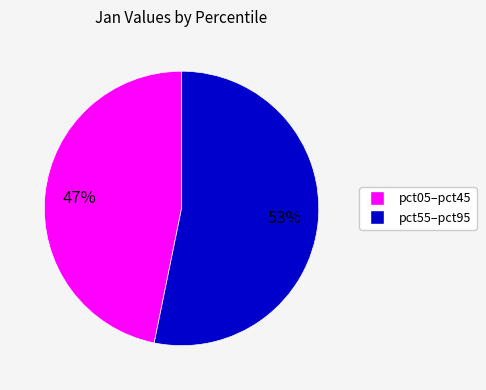

Is there a majority slice in this chart?

Yes